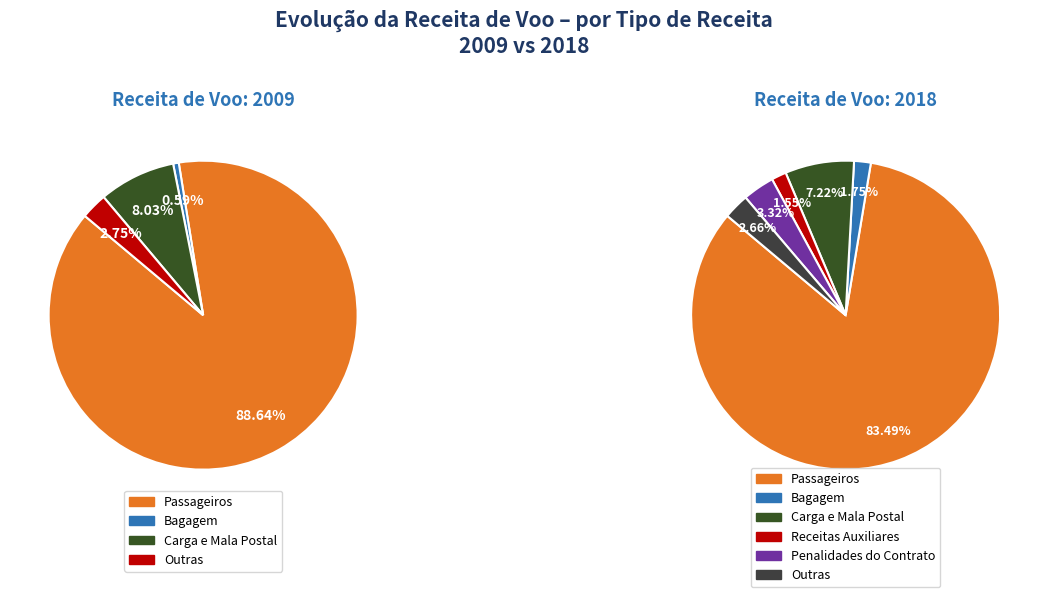

Which slice represents more than half of the pie?

Passageiros